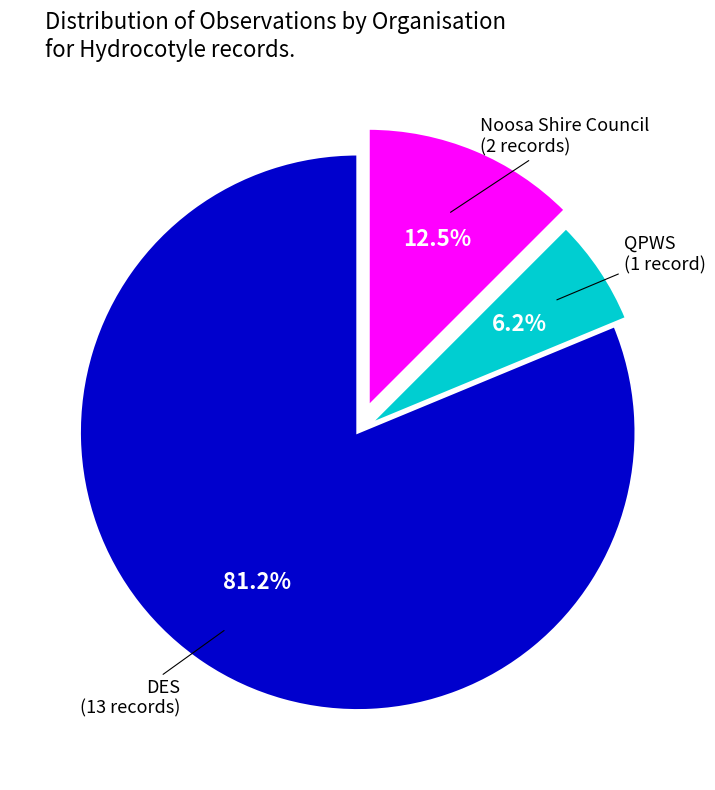

How many slices are in this pie chart?

3